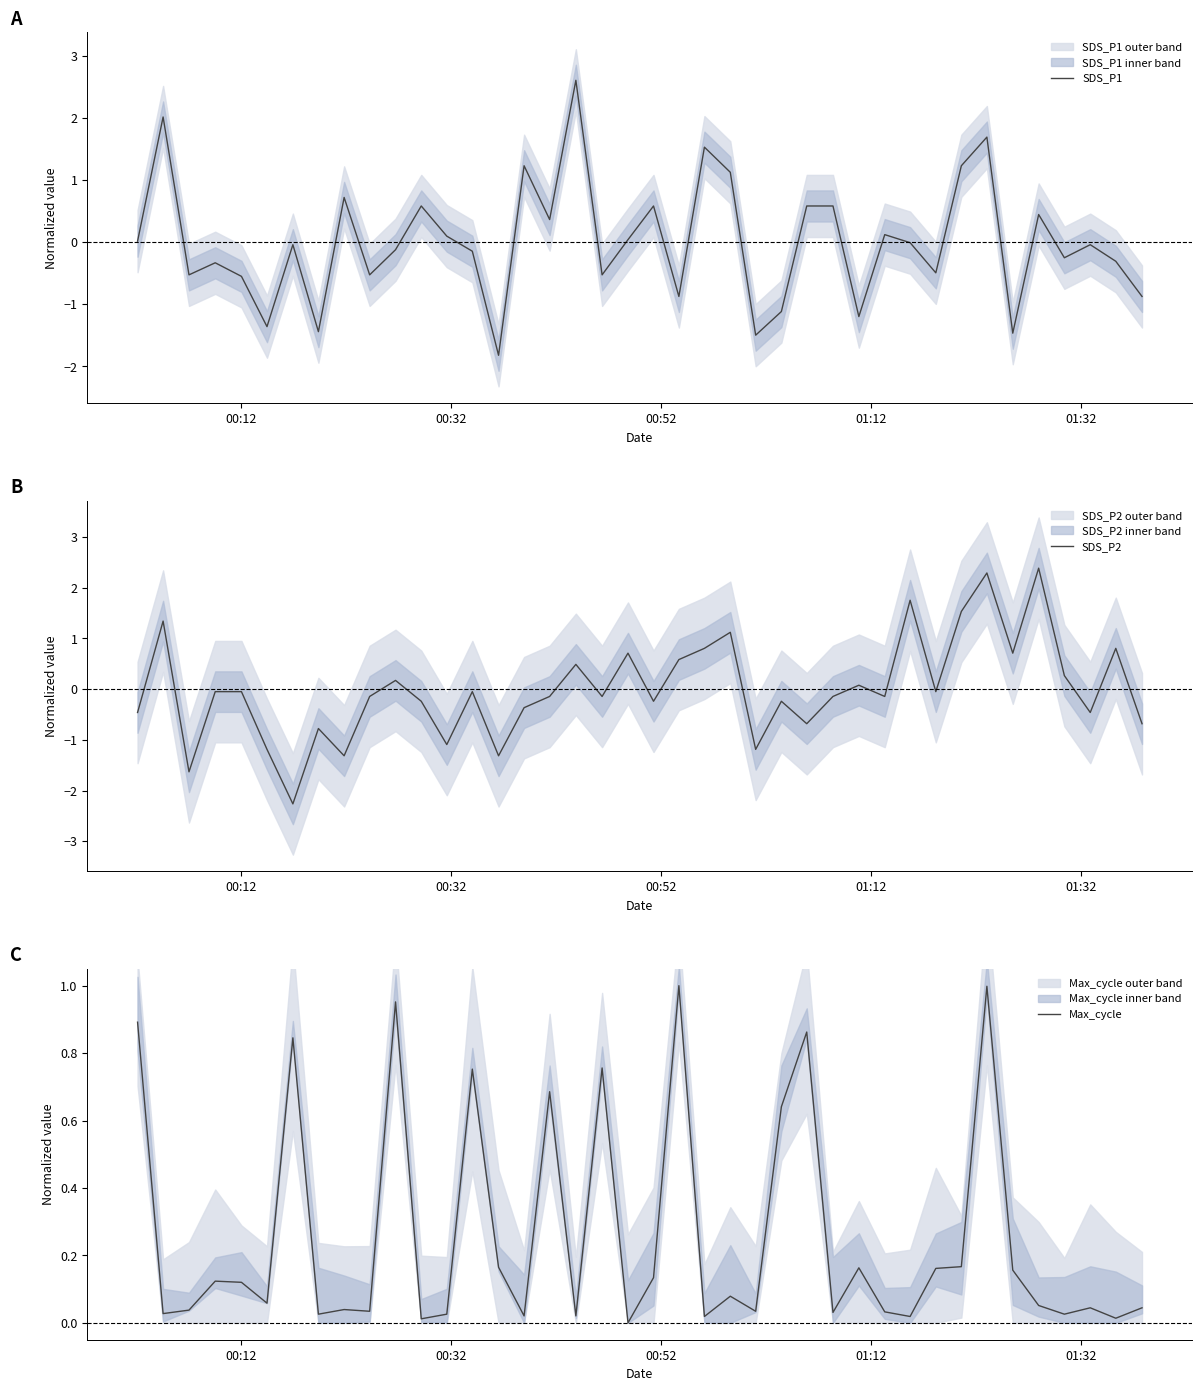

What is the highest value of the SDS_P1 series?

2.6